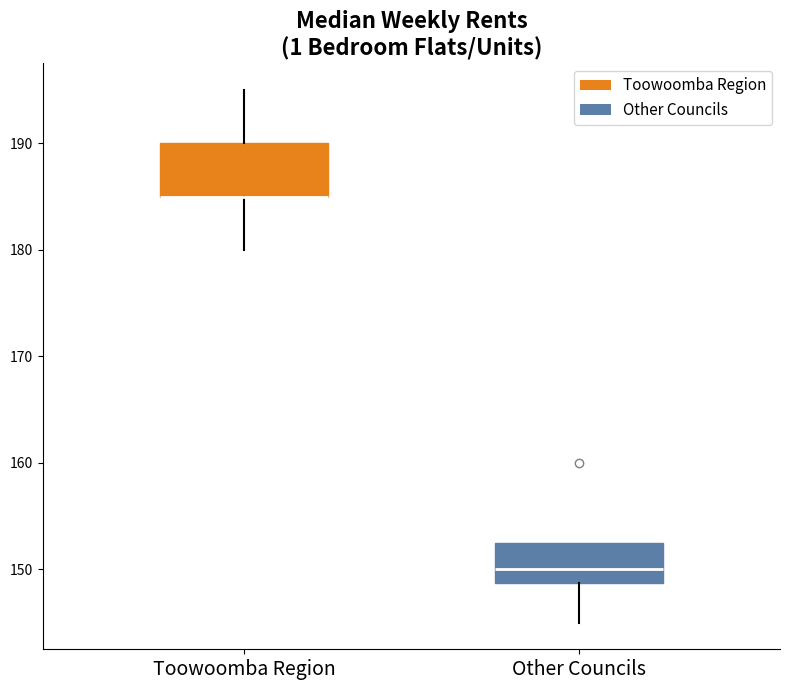

Reading left to right, transcribe this box plot: for each box, give where its median line is, the range the box spans, and where its two whiskers end, as read against the y-axis. The values are not printed on the chart, so give them approximately, as read against the axis.

Toowoomba Region: median 185 (drawn on the box's lower edge), box 185 to 190, whiskers 180 to 195
Other Councils: median 150, box 149 to 153, whiskers 145 to 153